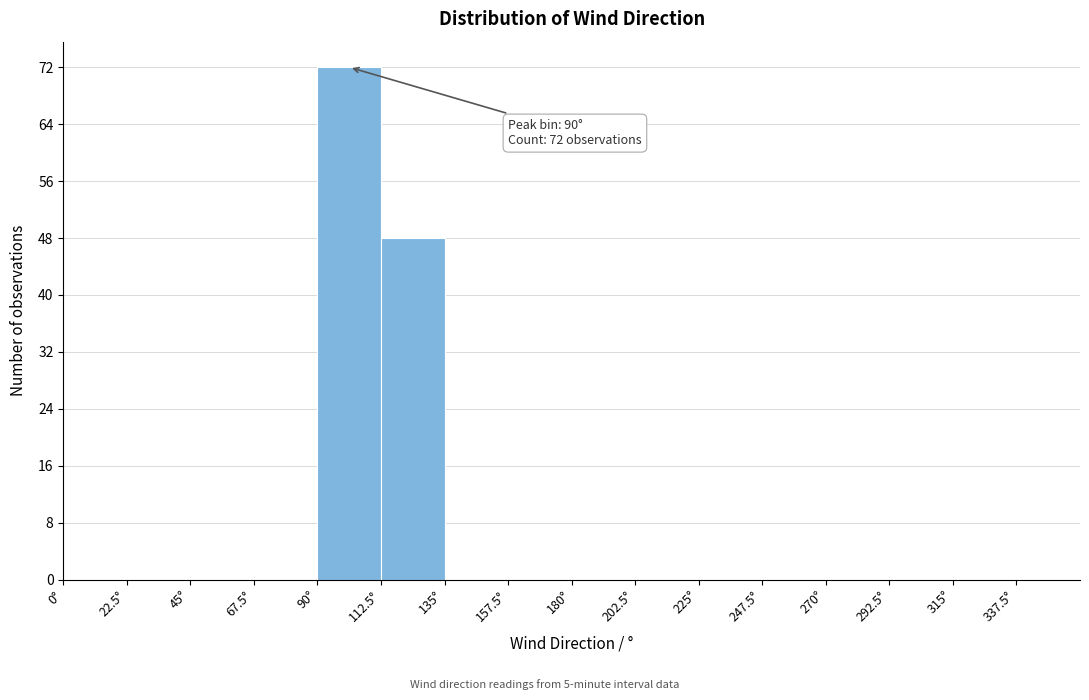

Which range on the x-axis has the tallest bar?

90.0 to 112.5